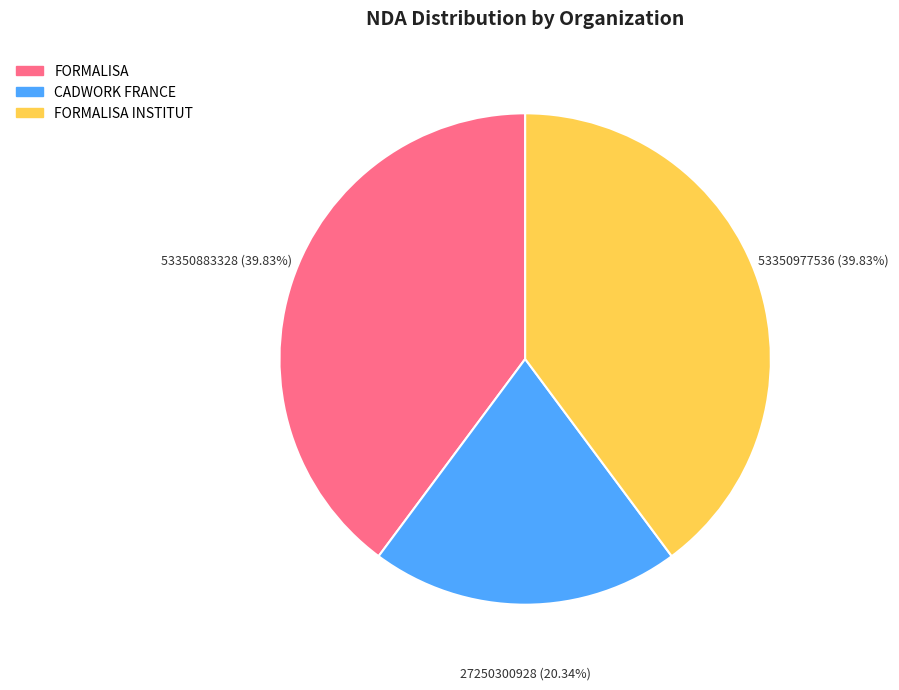

Does any single category account for the majority?

No